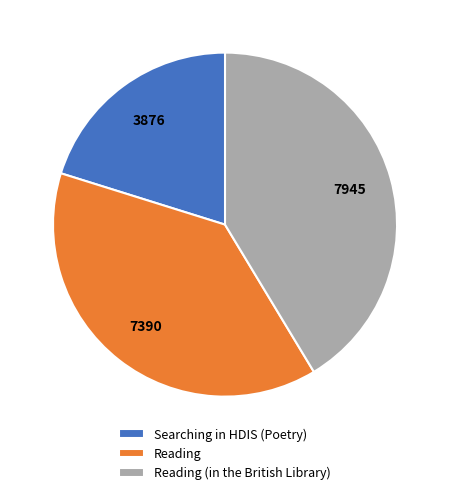

Is there a majority slice in this chart?

No